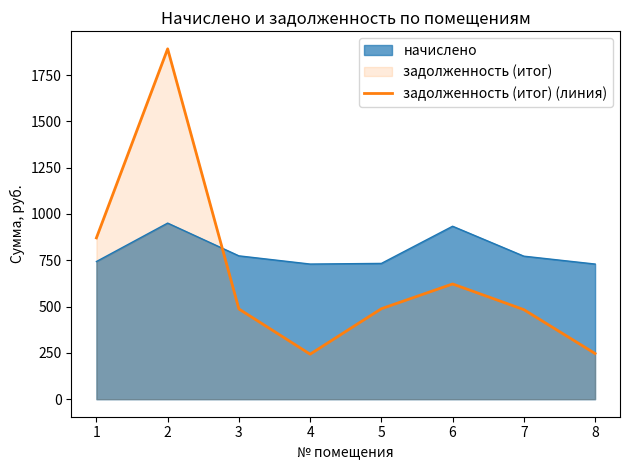

At which label does the data first exceed 488?

1